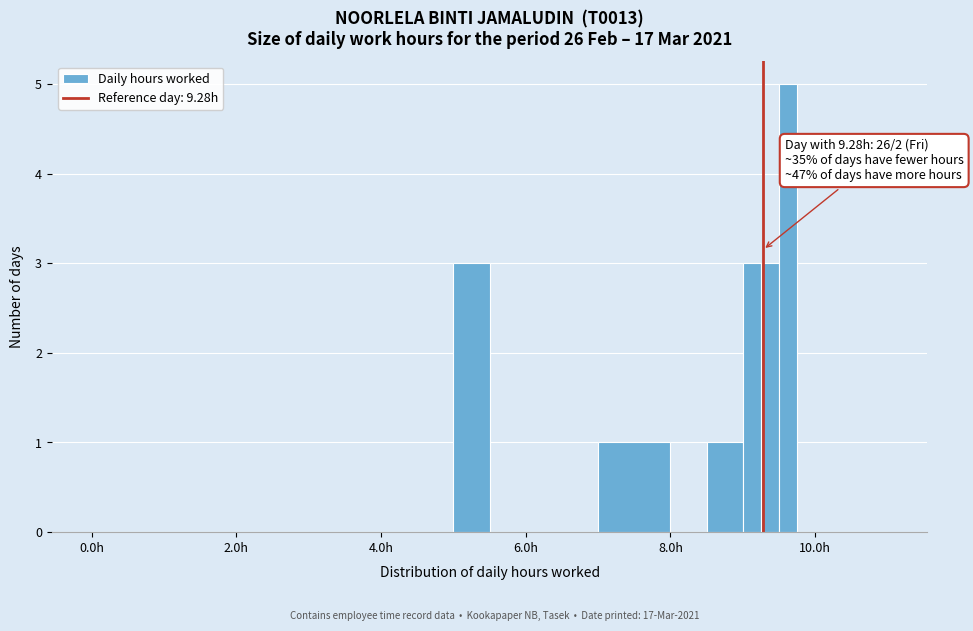

Around what value on the x-axis is the tallest bar? Give the approximate position of its centre, as read against the axis.

9.6